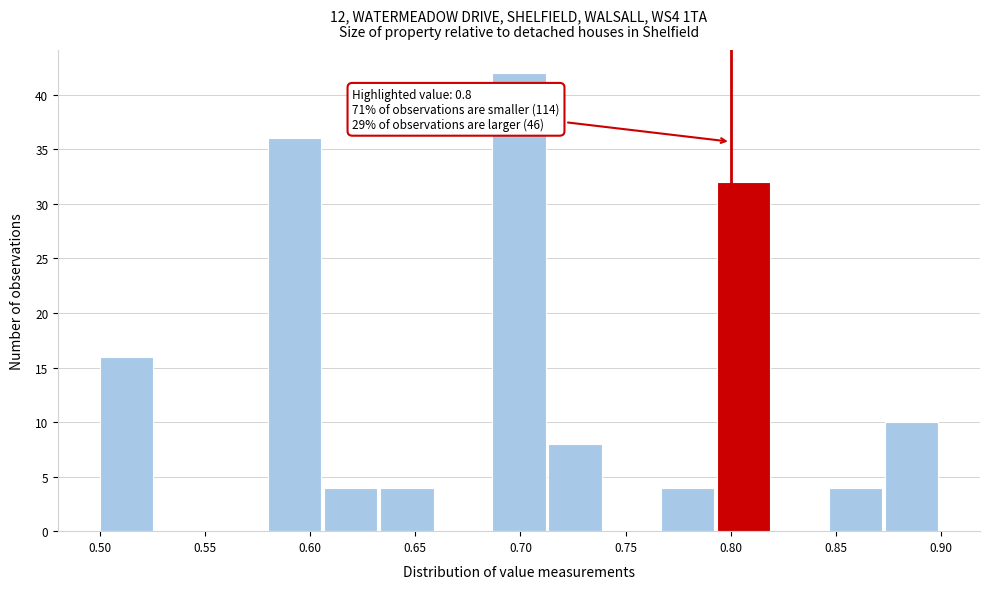

Over which range of the x-axis is the bar tallest?

0.685 to 0.715